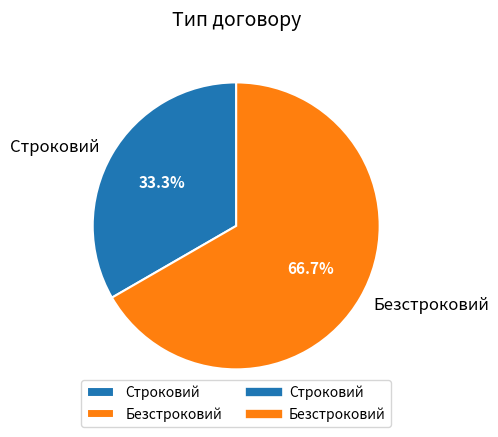

Approximately how many times larger is the value at Безстроковий compared to Строковий?

2.0